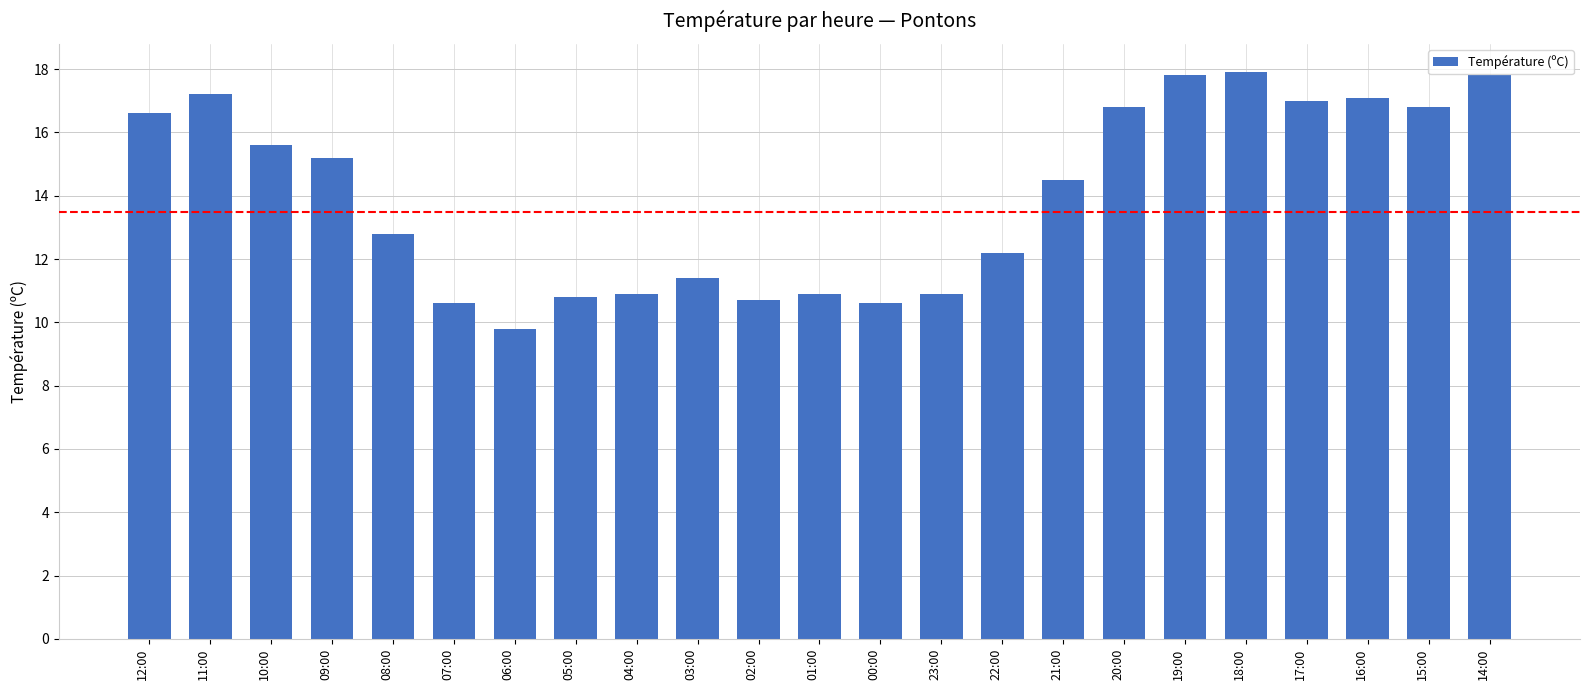

What value does the data have at 23:00?

10.9